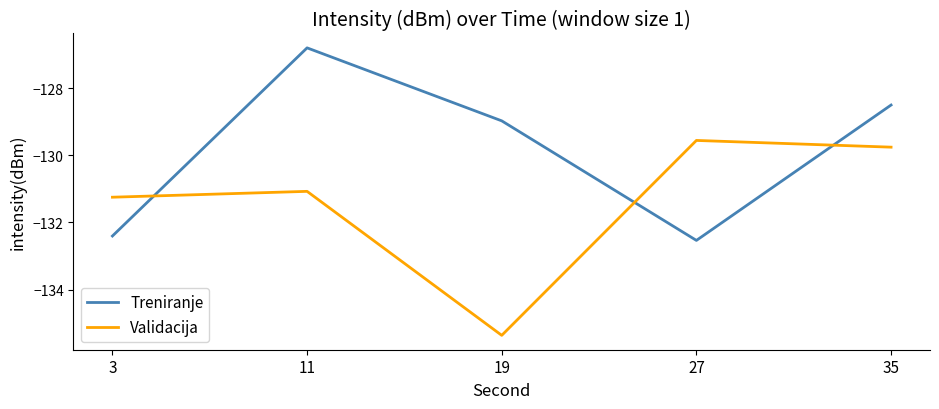

How many interior local valleys does the Treniranje series have?

1